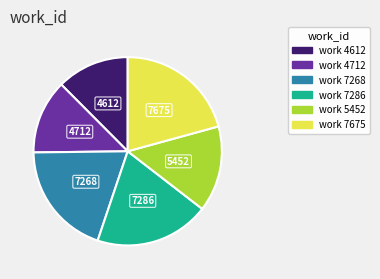

Which category has the biggest portion of the pie?

work 7675